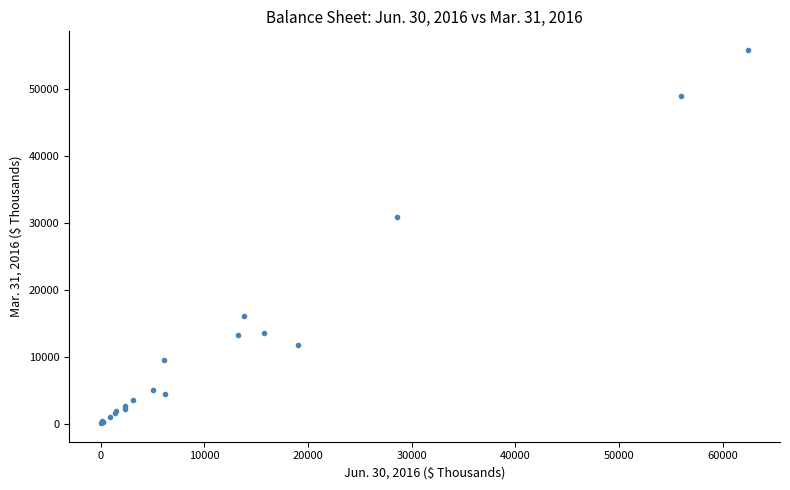

What Y value in the scatter plot is closest to 27983?

30894